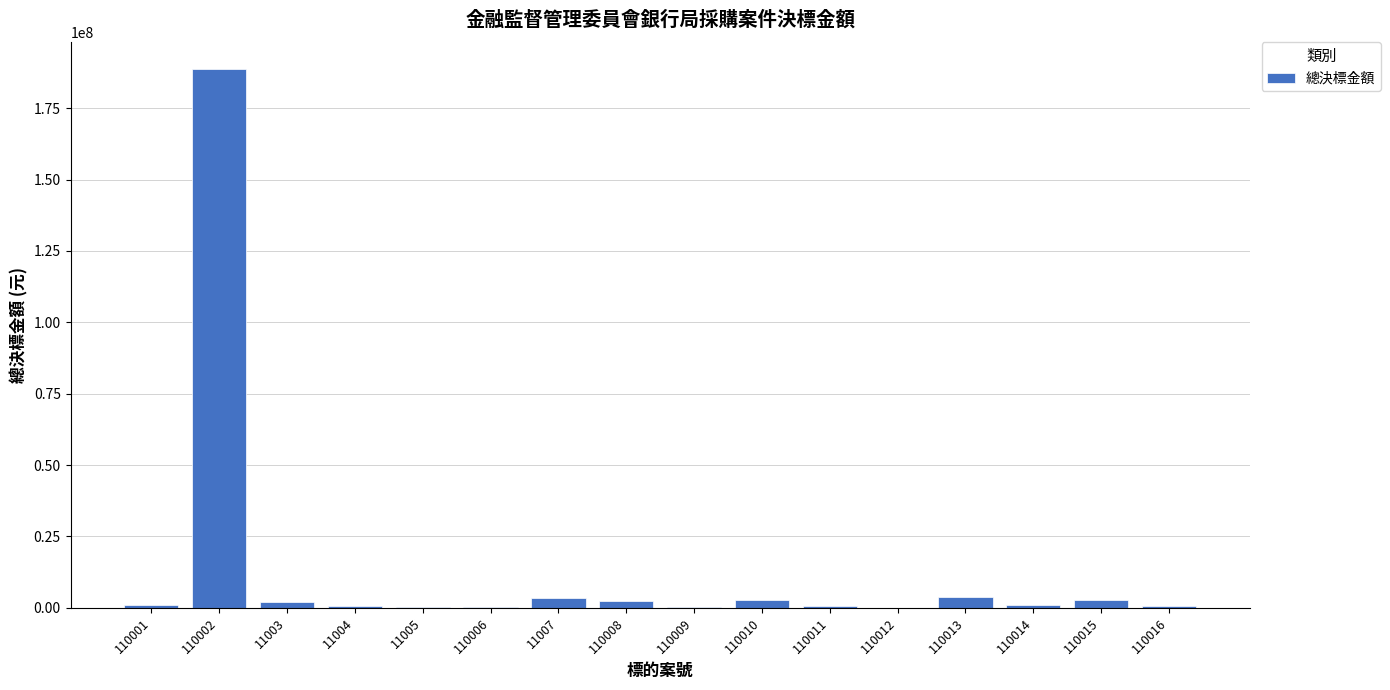

What is the change in value from 110006 to 110009?

+166000